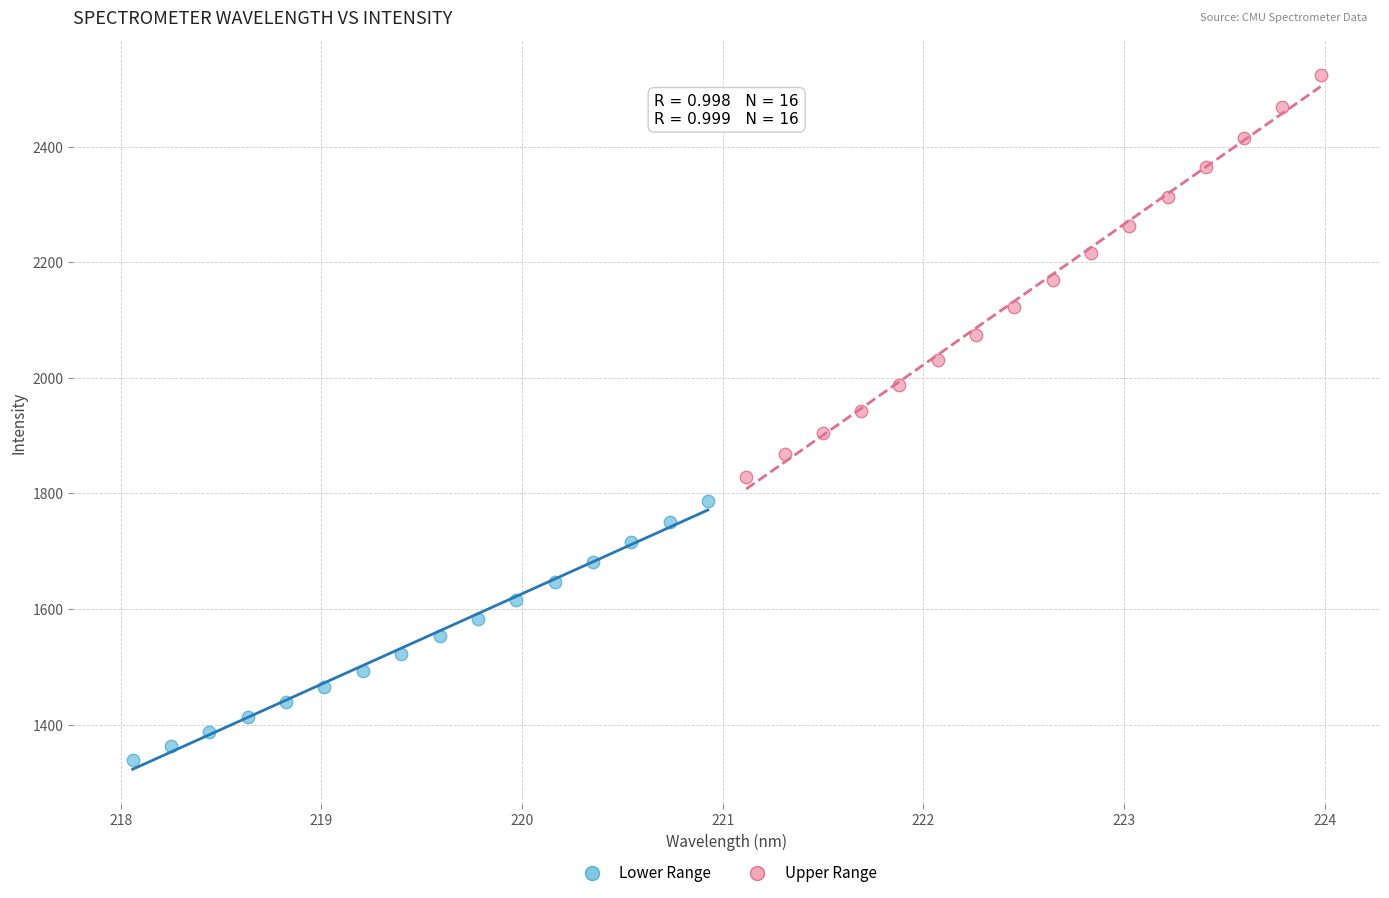

Which series has the widest spread of Y values?

Upper Range